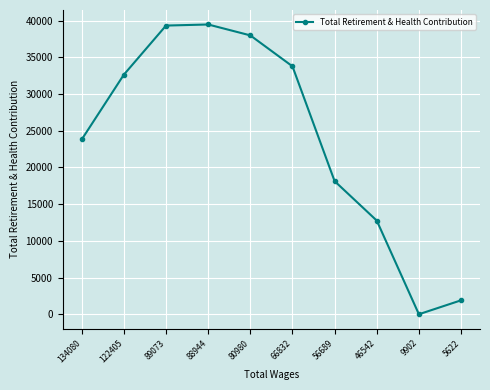

What is the change in value from 88944 to 46542?

-26720